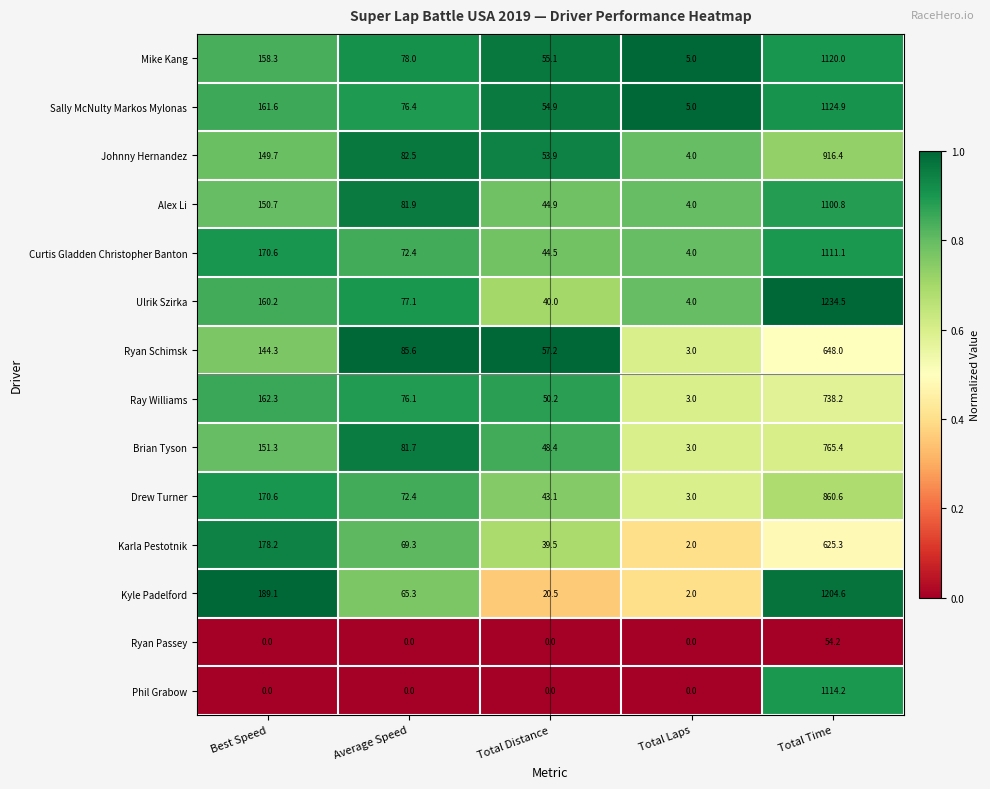

The value of Sally McNulty Markos Mylonas at Total Time is 1124.9. True or false?

True